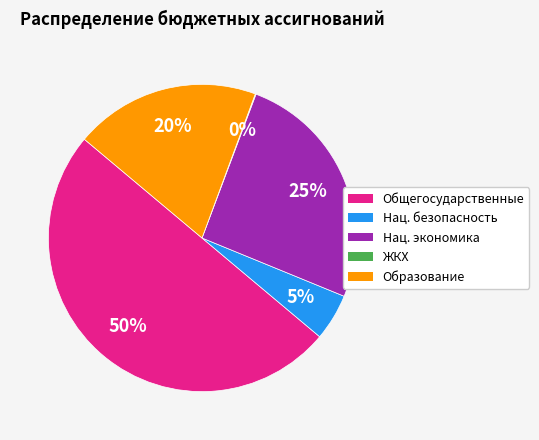

To the nearest percent, what is the average slice percentage?

20%